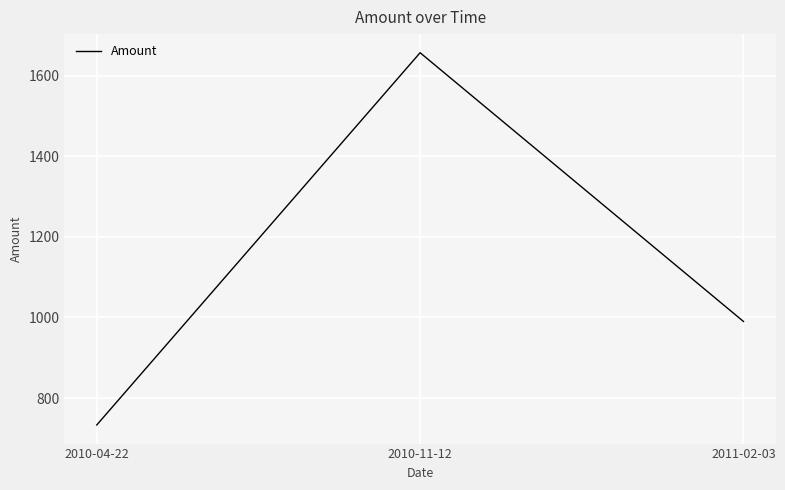

Which category has the lowest value across all series?

2010-04-22